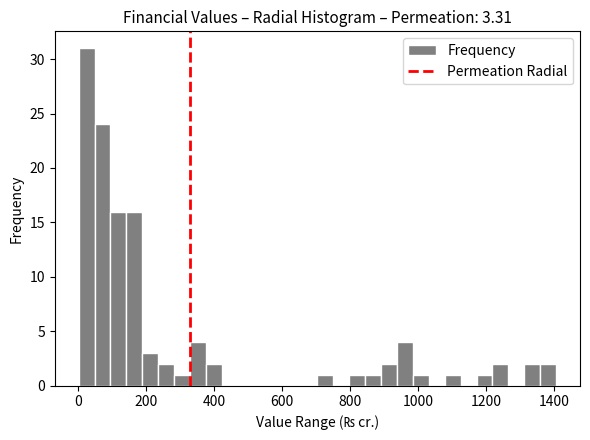

Around what value on the x-axis is the tallest bar? Give the approximate position of its centre, as read against the axis.

20